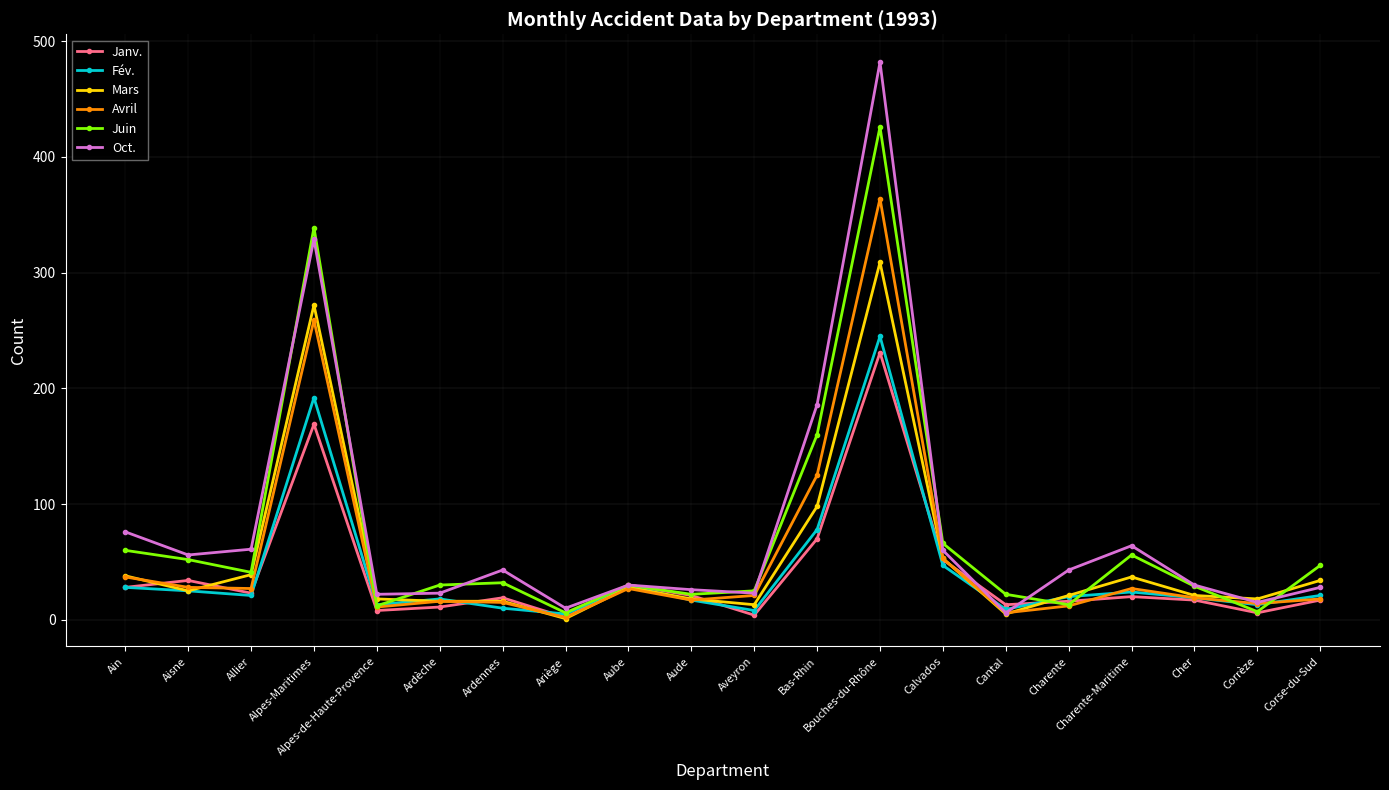

The value of Oct. at Aisne is 56. True or false?

True